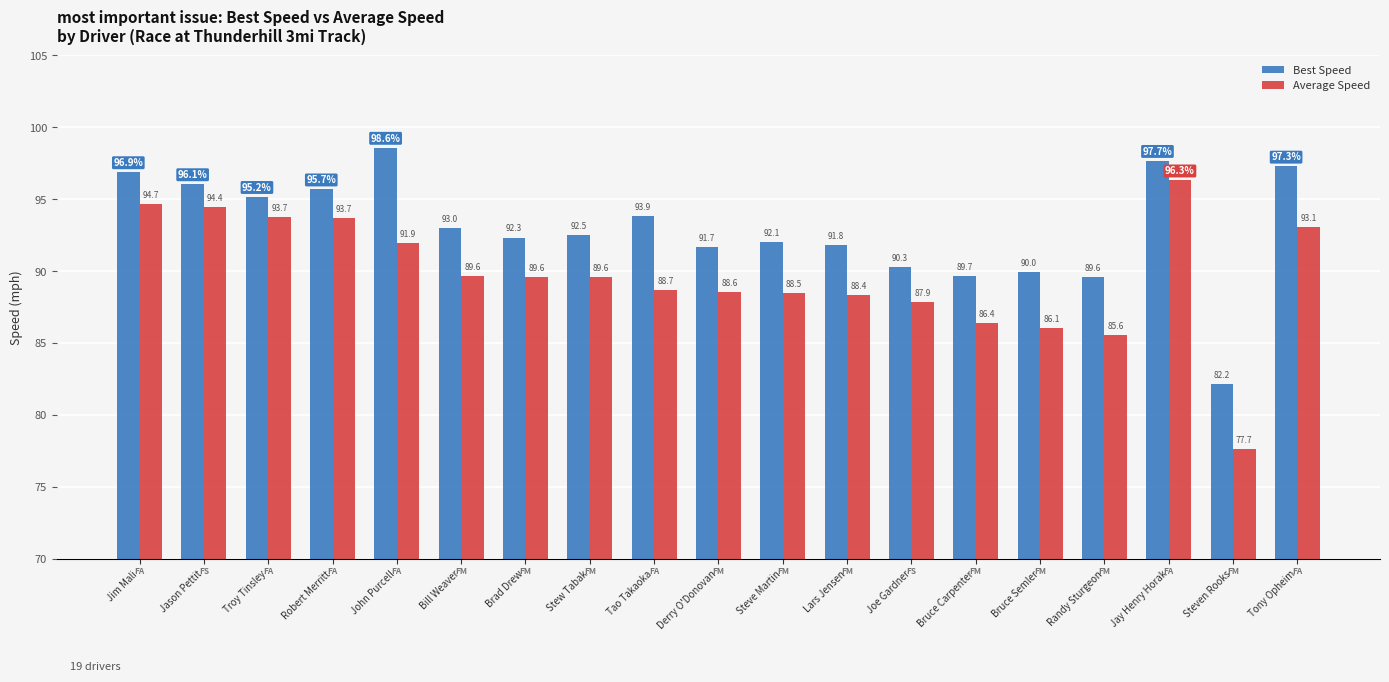

Reading right to left, list all the values displayed in this chart.

Best Speed: 97.3	82.2	97.7	89.6	90.0	89.7	90.3	91.8	92.1	91.7	93.9	92.5	92.3	93.0	98.6	95.7	95.2	96.1	96.9
Average Speed: 93.1	77.7	96.3	85.6	86.1	86.4	87.9	88.4	88.5	88.6	88.7	89.6	89.6	89.6	91.9	93.7	93.7	94.4	94.7